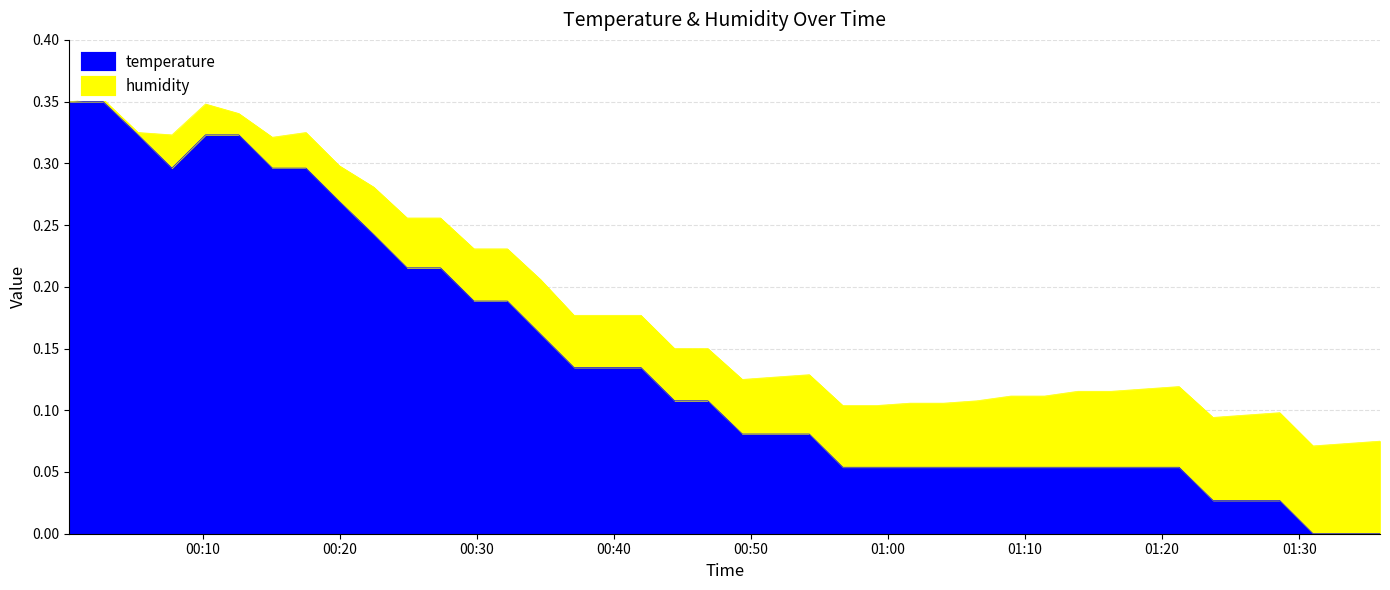

What is the sum of the values at 2023-04-24T00:54:15 and 2023-04-24T01:18:45?

0.1